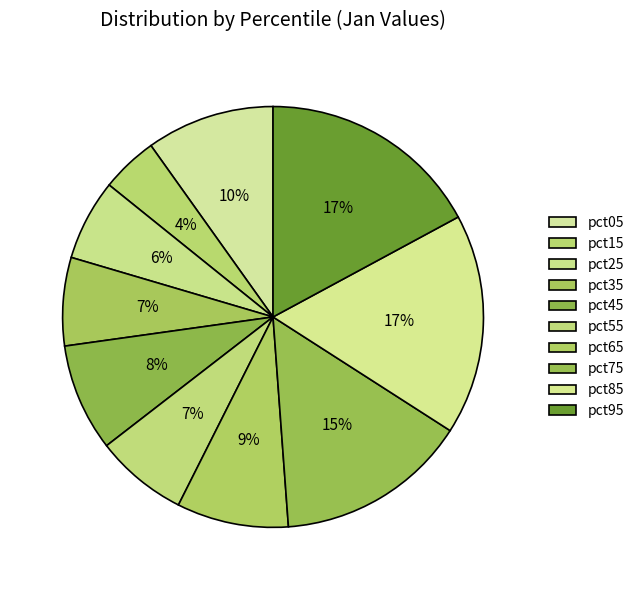

How many slices are in this pie chart?

10